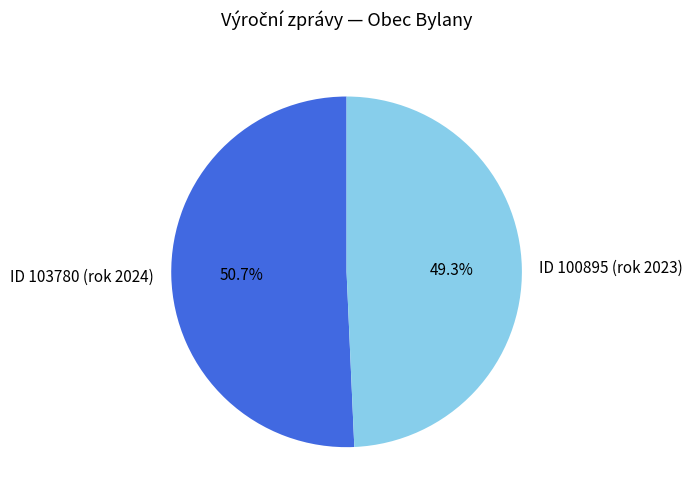

To the nearest percent, what is the difference between the largest and smallest slice percentages?

1%